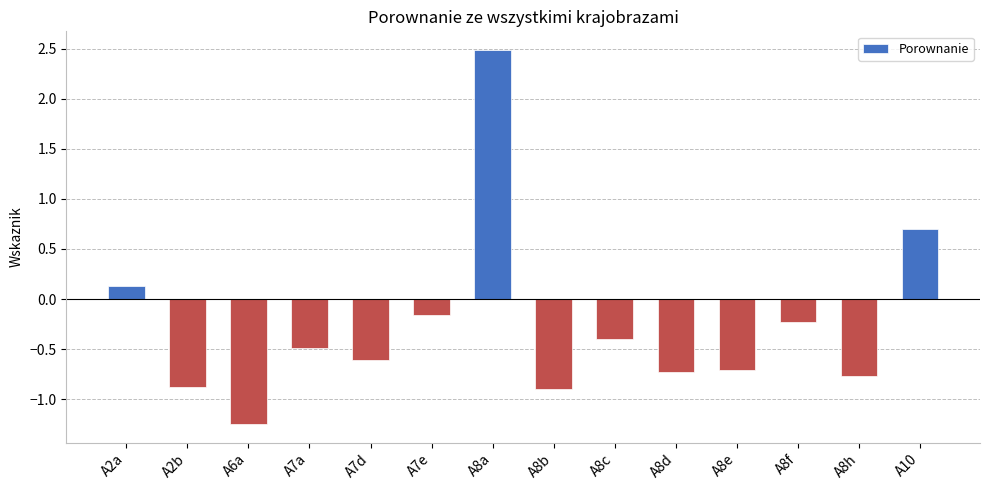

At which label does the data first exceed 0?

A2a